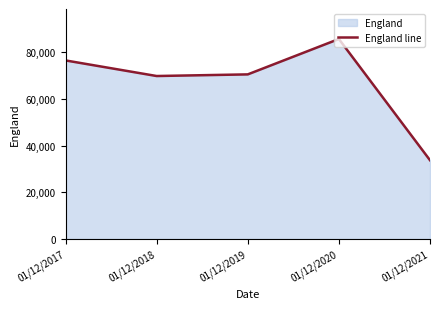

Approximately how many times larger is the value at 01/12/2021 compared to 01/12/2020?

0.4